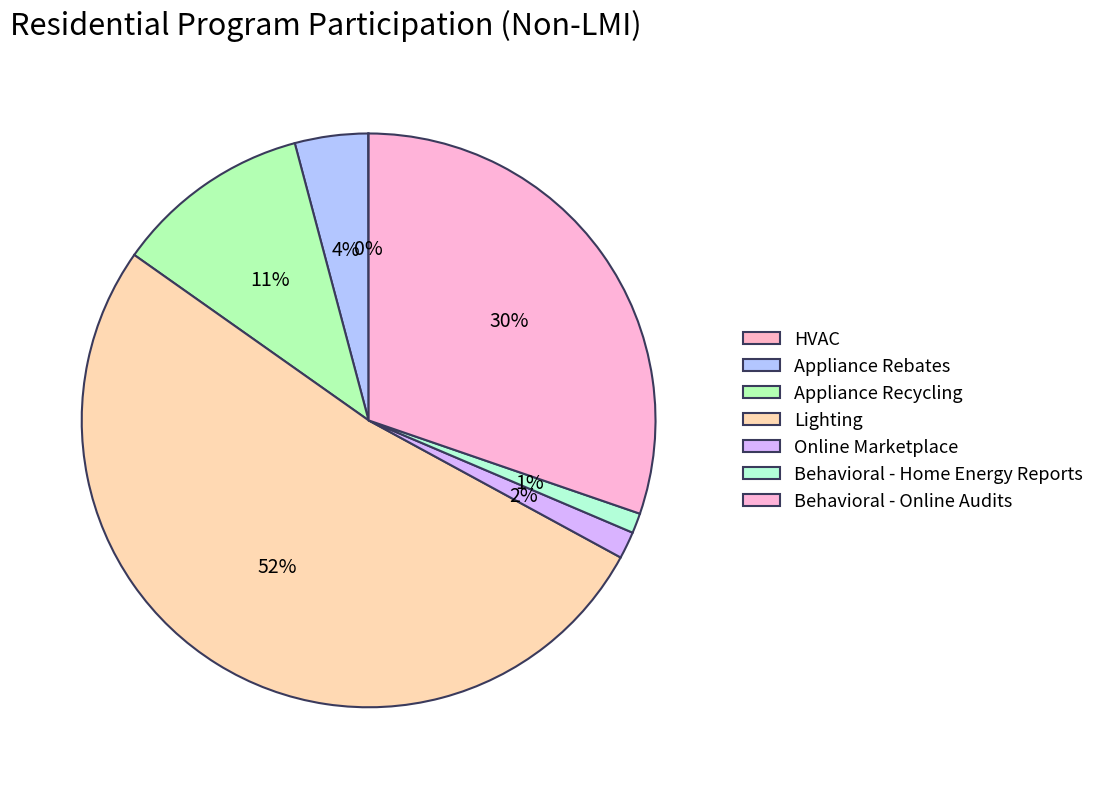

Between Appliance Recycling and Behavioral - Home Energy Reports, which is larger?

Appliance Recycling